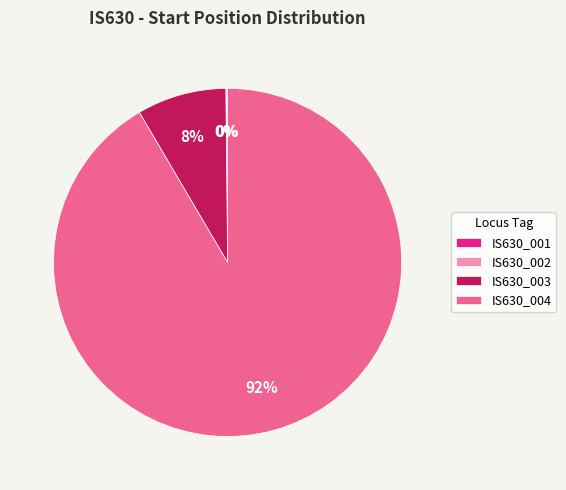

Which slice is the largest?

IS630_004